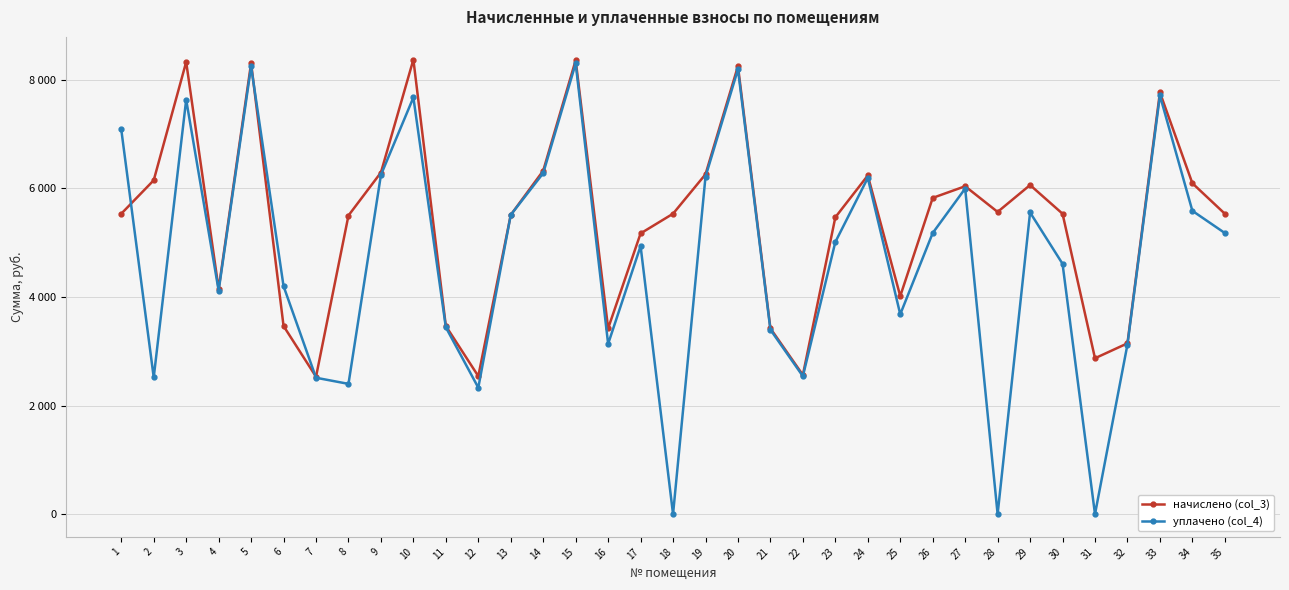

The уплачено (col_4) series shows 4765.5 at 31. True or false?

False